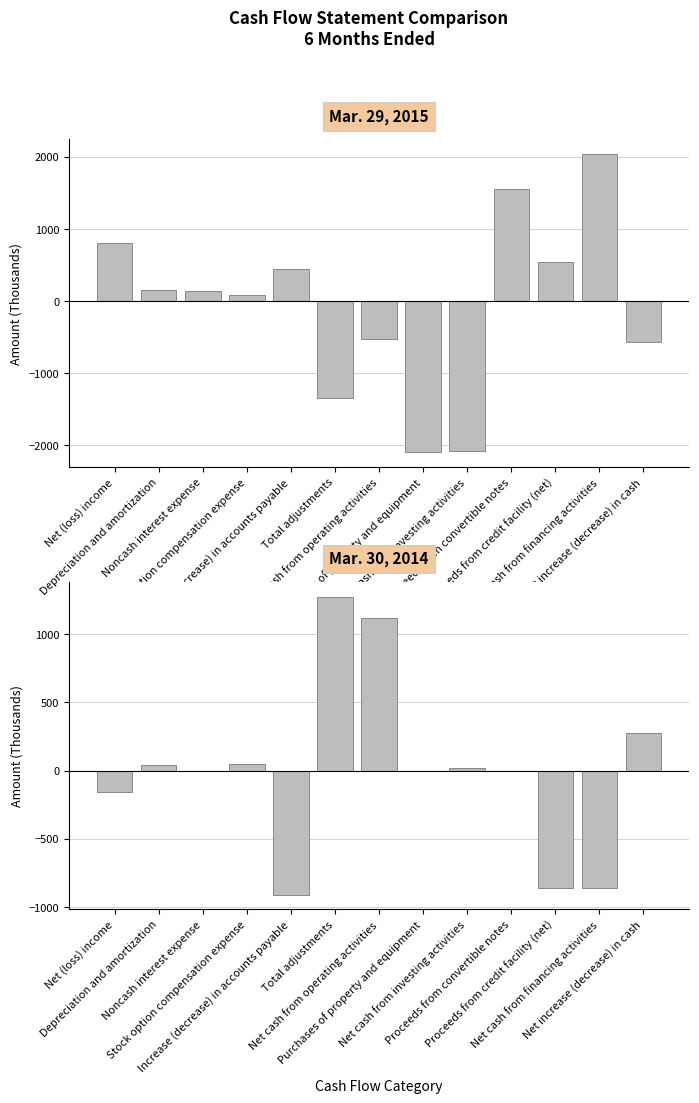

List the series in order of their peak value, lowest first.

Mar. 30, 2014, Mar. 29, 2015